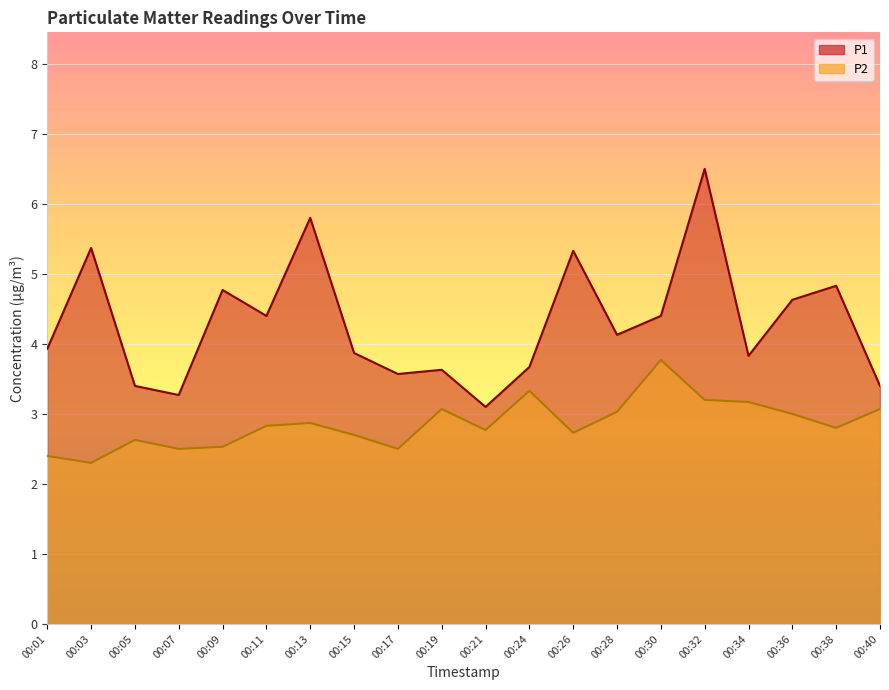

At which label is P1 closest to 4?

00:01